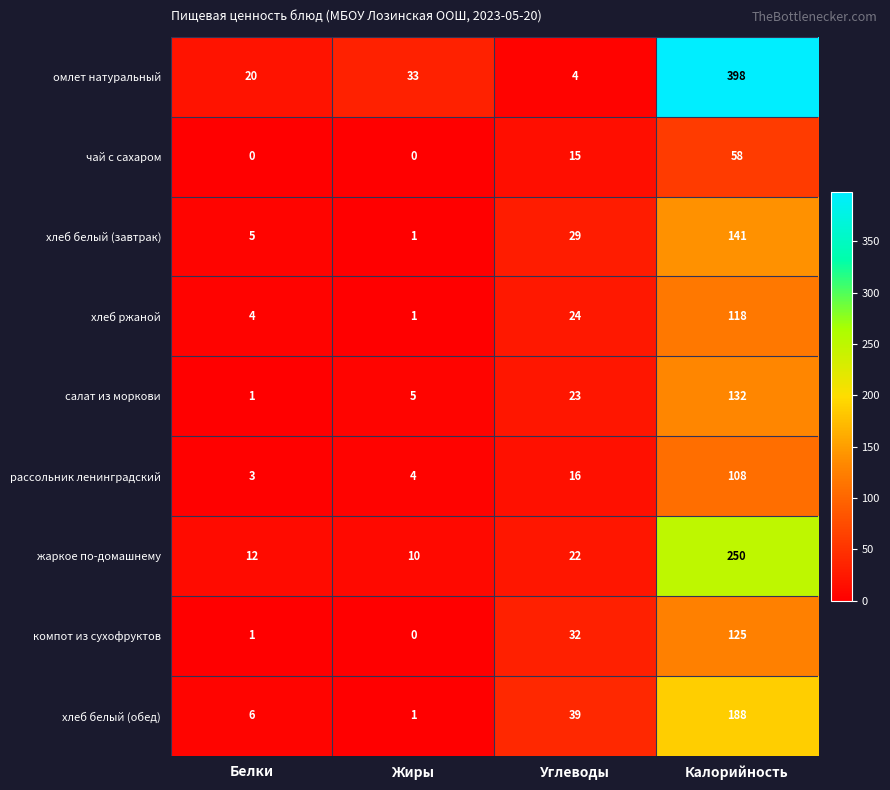

What is the difference between the second highest and minimum values in the жаркое по-домашнему series?

12